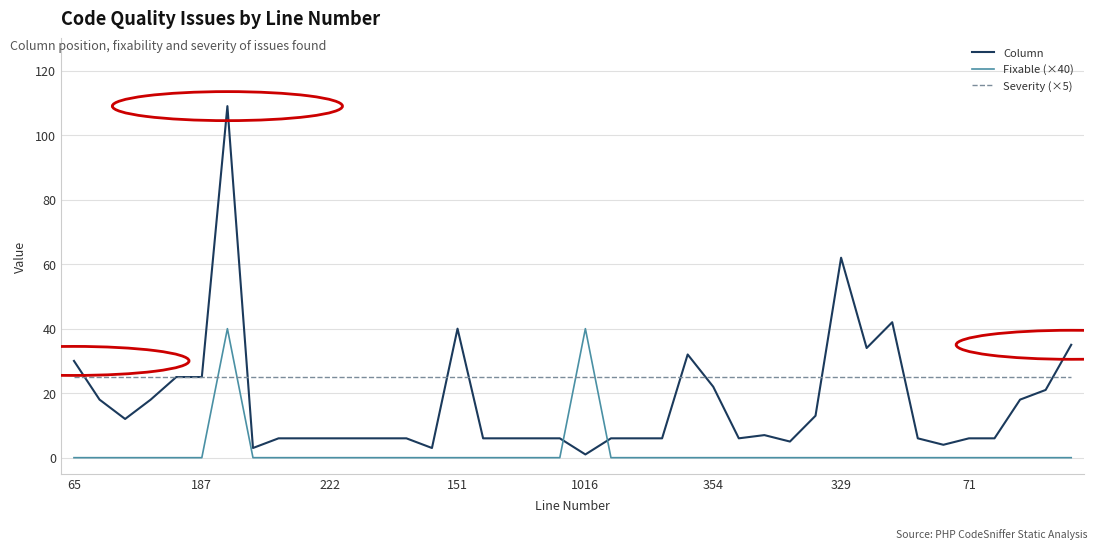

Reading left to right, extract all data points from this chart.

Column: 30	18	12	18	25	25	109	3	6	6	6	6	6	6	3	40	6	6	6	6	1	6	6	6	32	22	6	7	5	13	62	34	42	6	4	6	6	18	21	35
Fixable (×40): 0	0	0	0	0	0	40	0	0	0	0	0	0	0	0	0	0	0	0	0	40	0	0	0	0	0	0	0	0	0	0	0	0	0	0	0	0	0	0	0
Severity (×5): 25	25	25	25	25	25	25	25	25	25	25	25	25	25	25	25	25	25	25	25	25	25	25	25	25	25	25	25	25	25	25	25	25	25	25	25	25	25	25	25